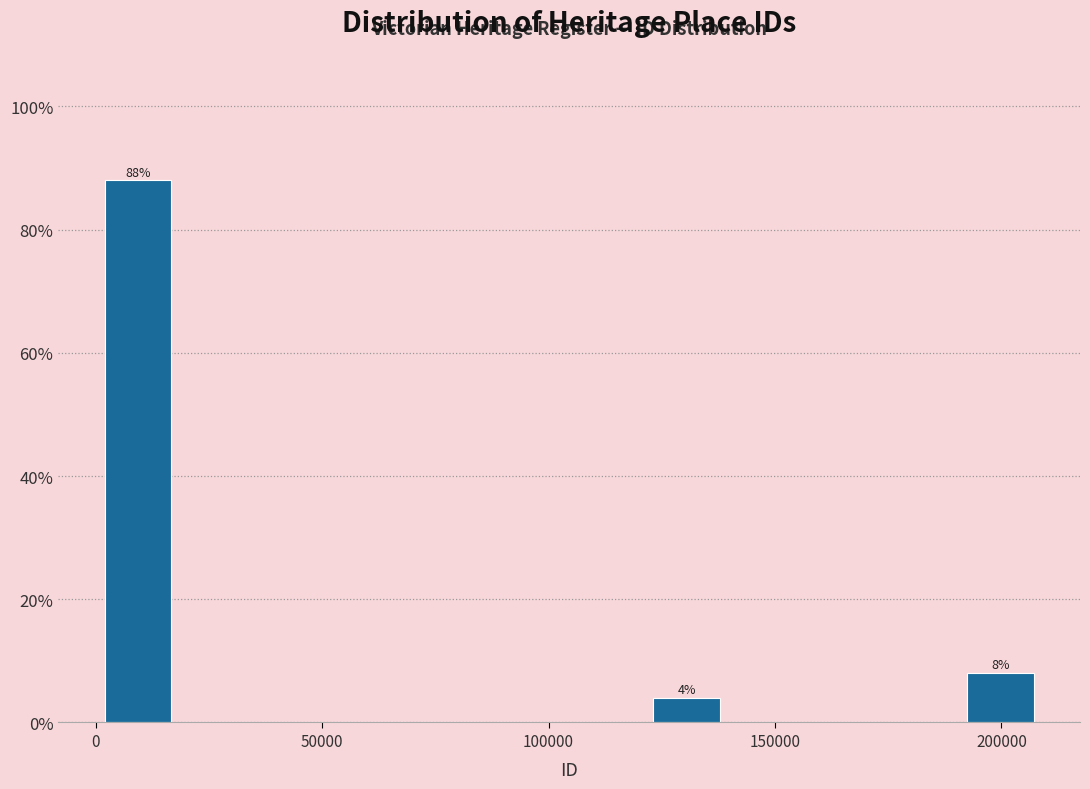

Read against the x-axis, roughly where is the centre of the tallest bar?

10000